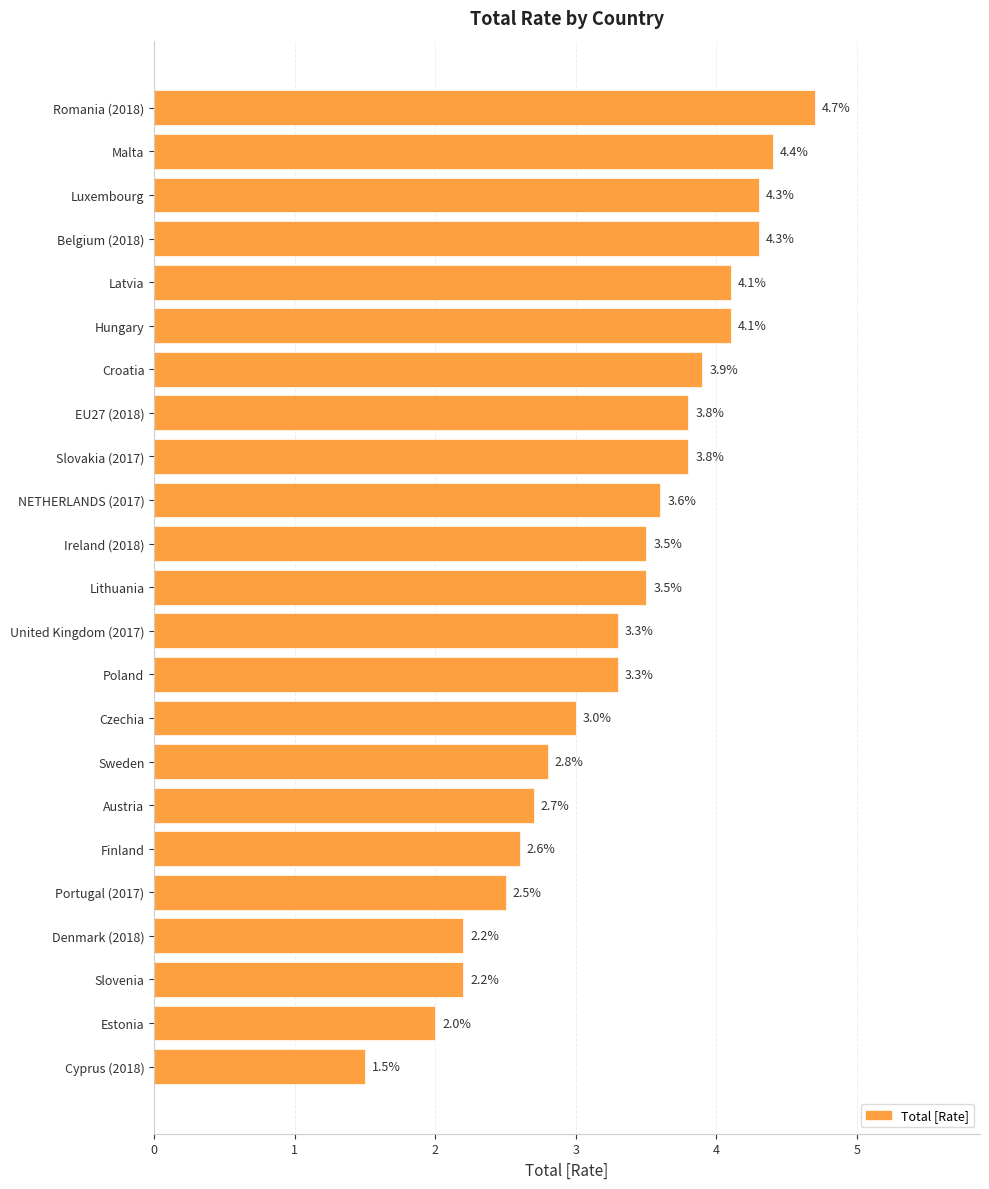

What is the change in value from United Kingdom (2017) to Slovenia?

-1.1